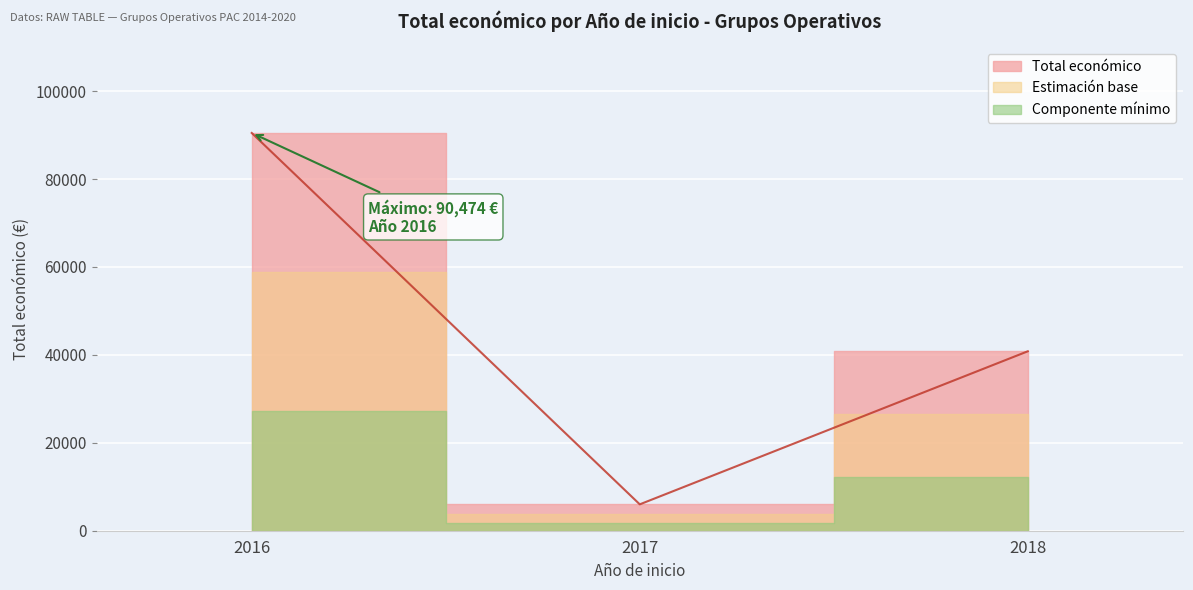

Count the number of values greater than 40814.

1